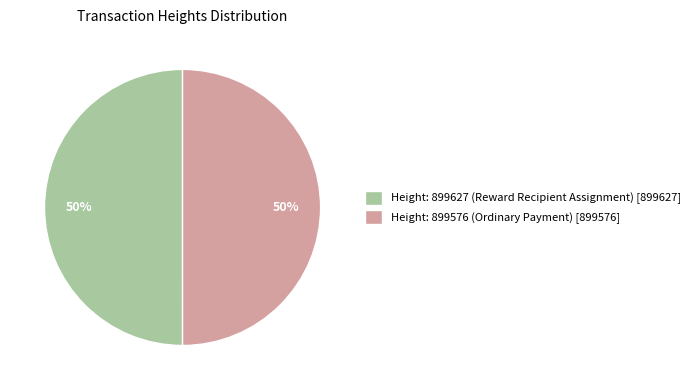

Is it true that Height: 899576 (Ordinary Payment) [899576] is 50% of the pie?

True